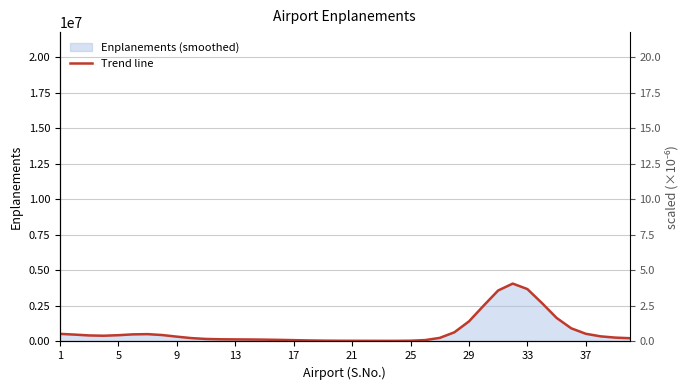

What is the minimum value shown in the chart?

42878